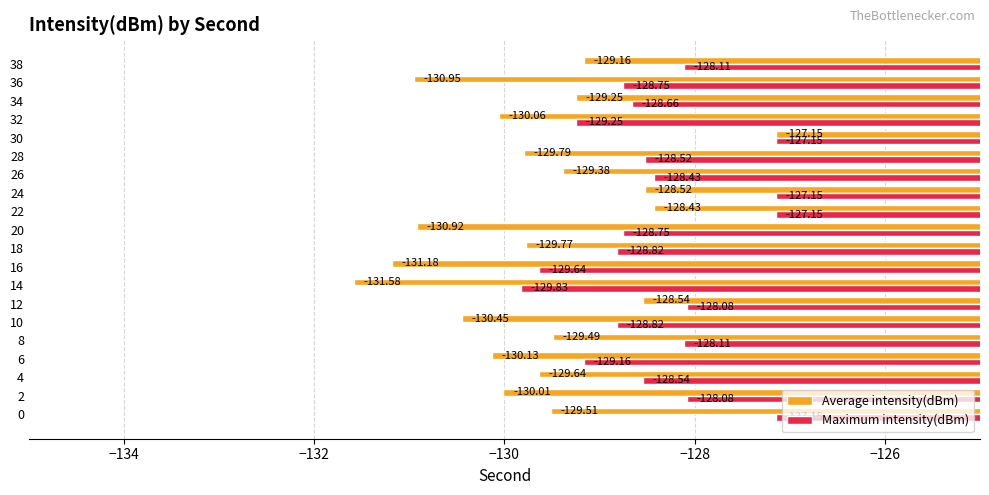

What is the sum of all Average intensity(dBm) values?

-2593.9